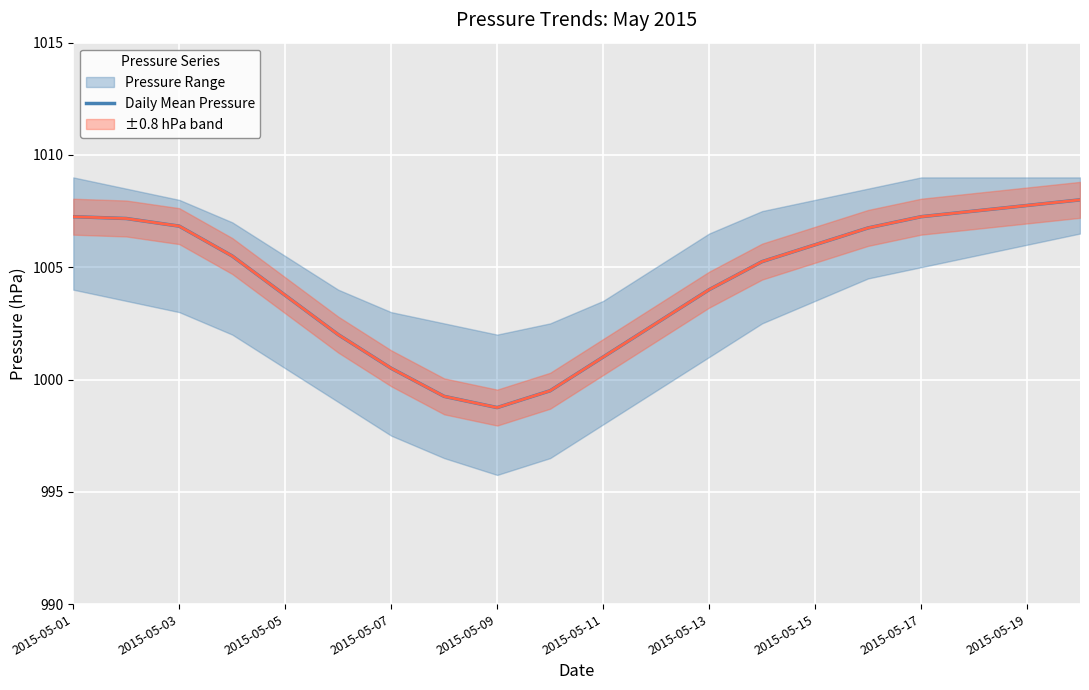

Where does the data first go above 1005?

2015-05-01